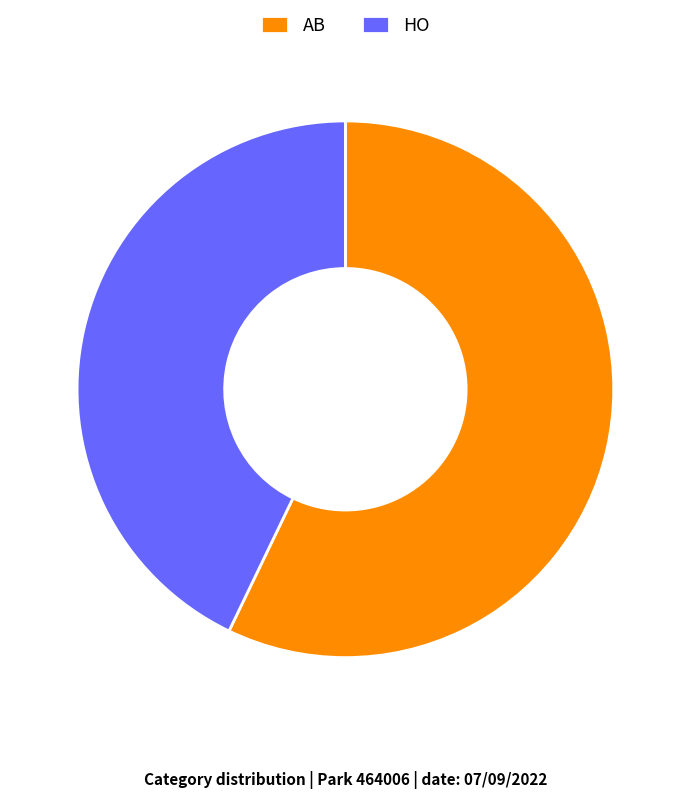

Is it true that HO is 29% of the pie?

False